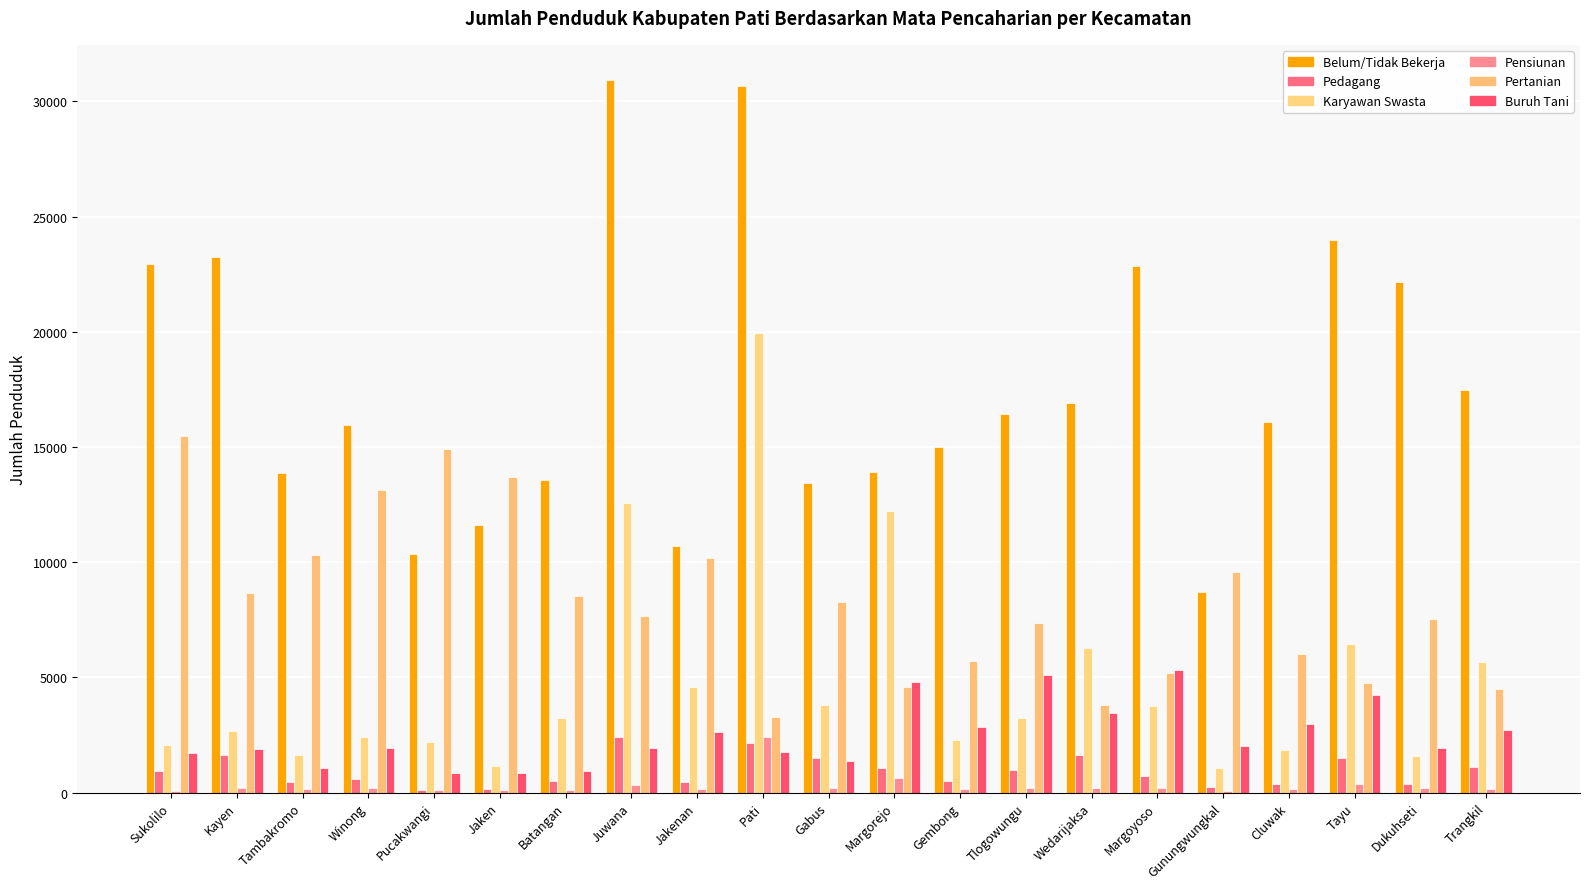

What is the difference between the highest and lowest values at Jaken?

13573